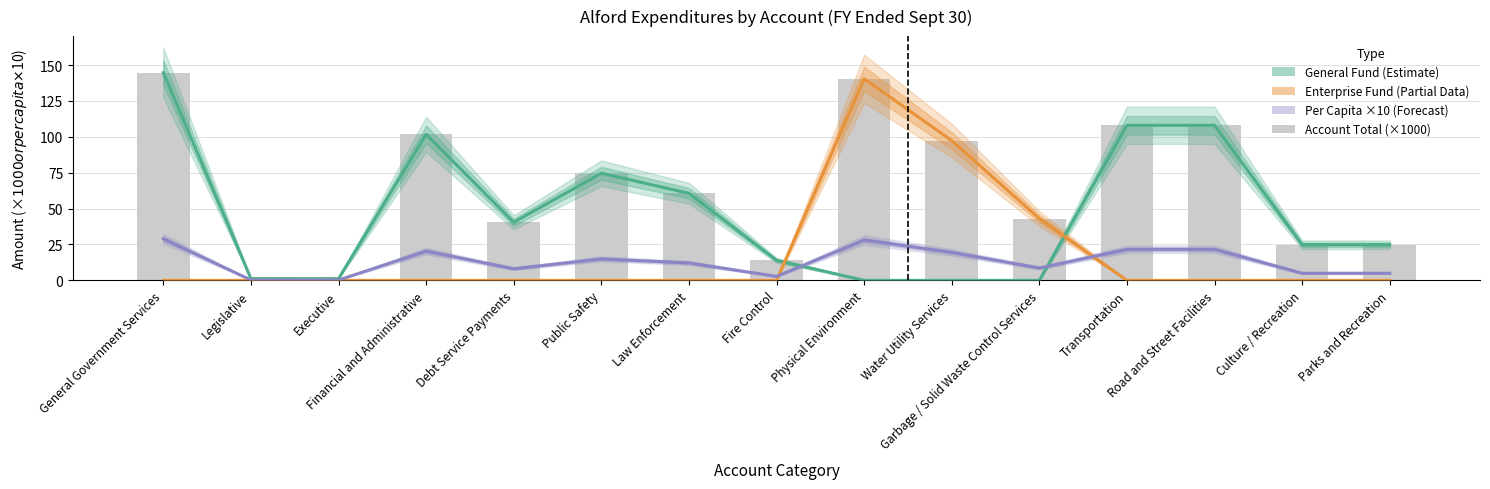

Reading right to left, what are all the values shown in this chart?

General Fund: 24.8	24.8	108.0	108.0	0.0	0.0	0.0	14.0	60.6	74.6	40.5	101.7	1.2	1.2	144.7
Enterprise Fund: 0.0	0.0	0.0	0.0	43.0	97.4	140.4	0.0	0.0	0.0	0.0	0.0	0.0	0.0	0.0
Per Capita (×10): 5.0	5.0	21.6	21.6	8.6	19.5	28.1	2.8	12.2	15.0	8.1	20.4	0.2	0.3	29.0
Account Total (×1000): 24.8	24.8	108.0	108.0	43.0	97.4	140.4	14.0	60.6	74.6	40.5	101.7	1.2	1.2	144.7